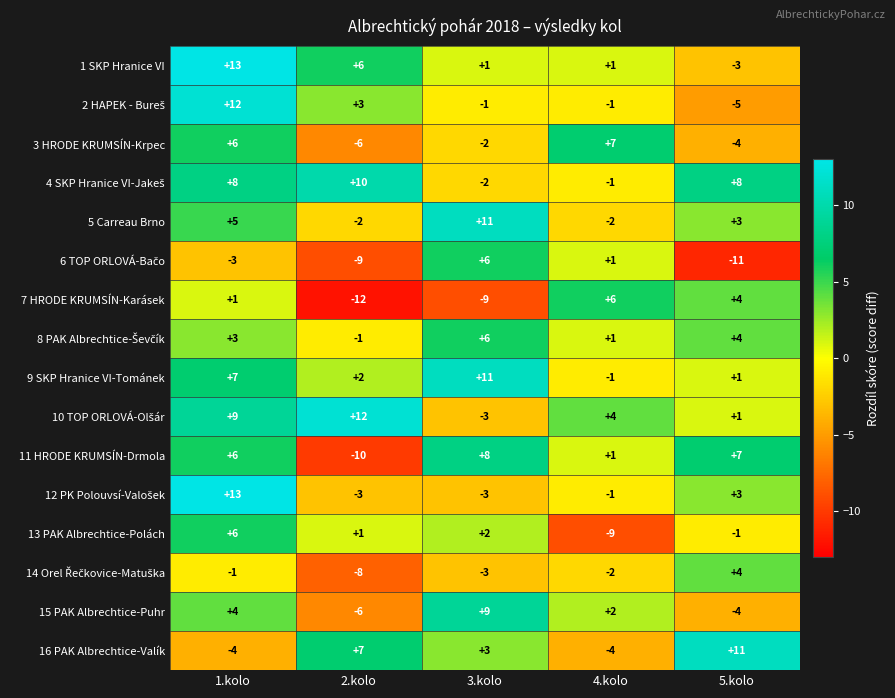

What is the maximum value shown in the chart?

13